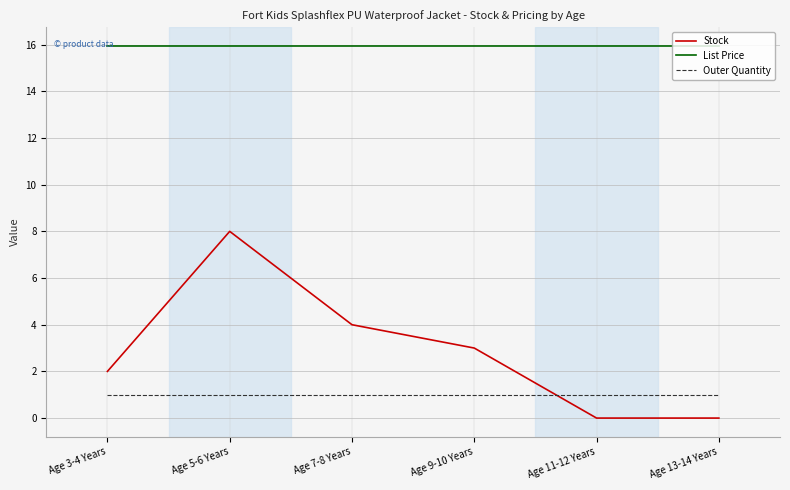

True or false: List Price has more than 2 interior local peaks.

False